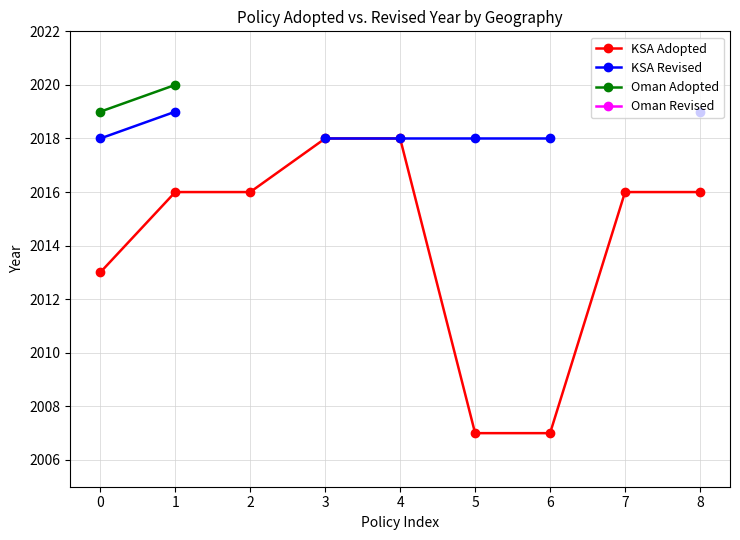

At which category does the chart reach its minimum across all series?

5